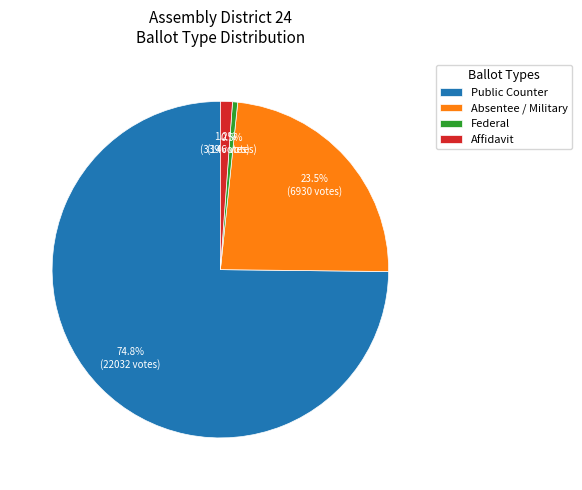

Which has a higher value, Absentee / Military or Federal?

Absentee / Military